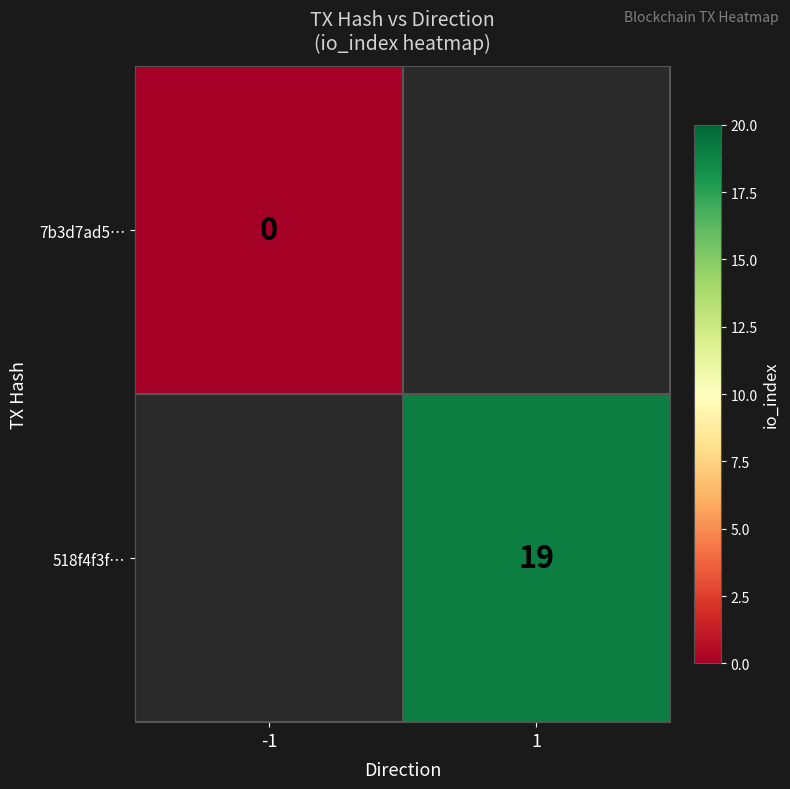

True or false: 518f4f3f… has a value of 34.0 at 1.

False